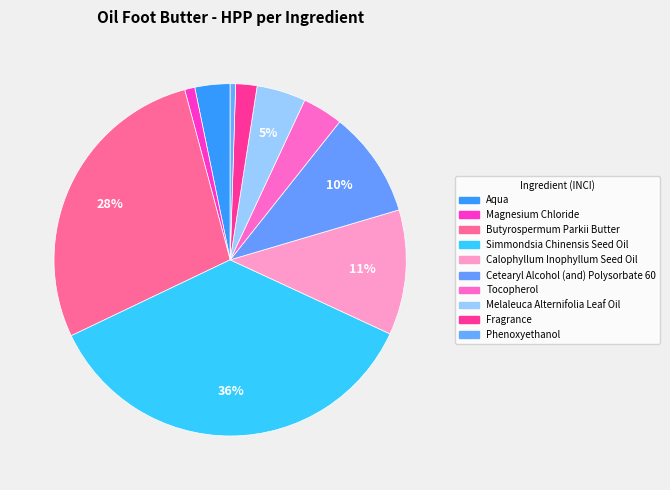

Rank the categories by value from lowest to highest.

Phenoxyethanol, Magnesium Chloride, Fragrance, Aqua, Tocopherol, Melaleuca Alternifolia Leaf Oil, Cetearyl Alcohol (and) Polysorbate 60, Calophyllum Inophyllum Seed Oil, Butyrospermum Parkii Butter, Simmondsia Chinensis Seed Oil